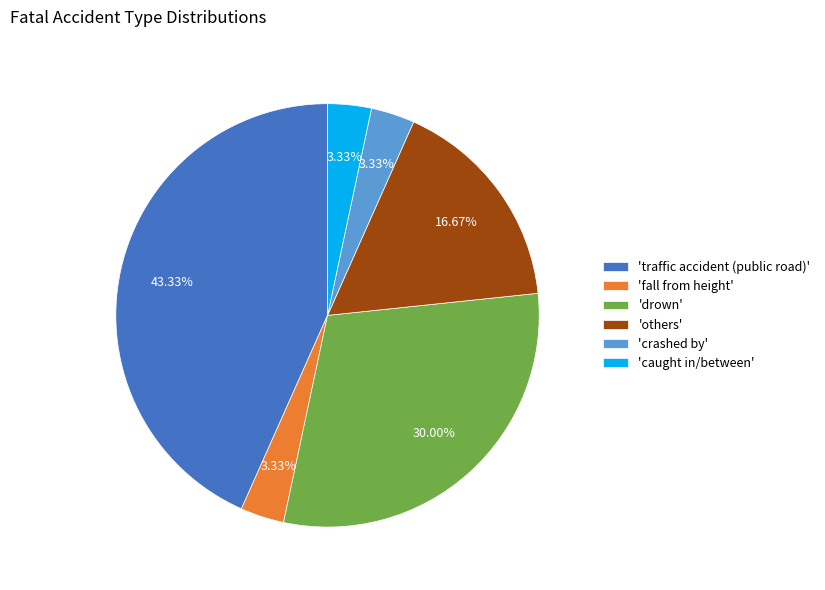

To the nearest percent, what is the average slice percentage?

17%